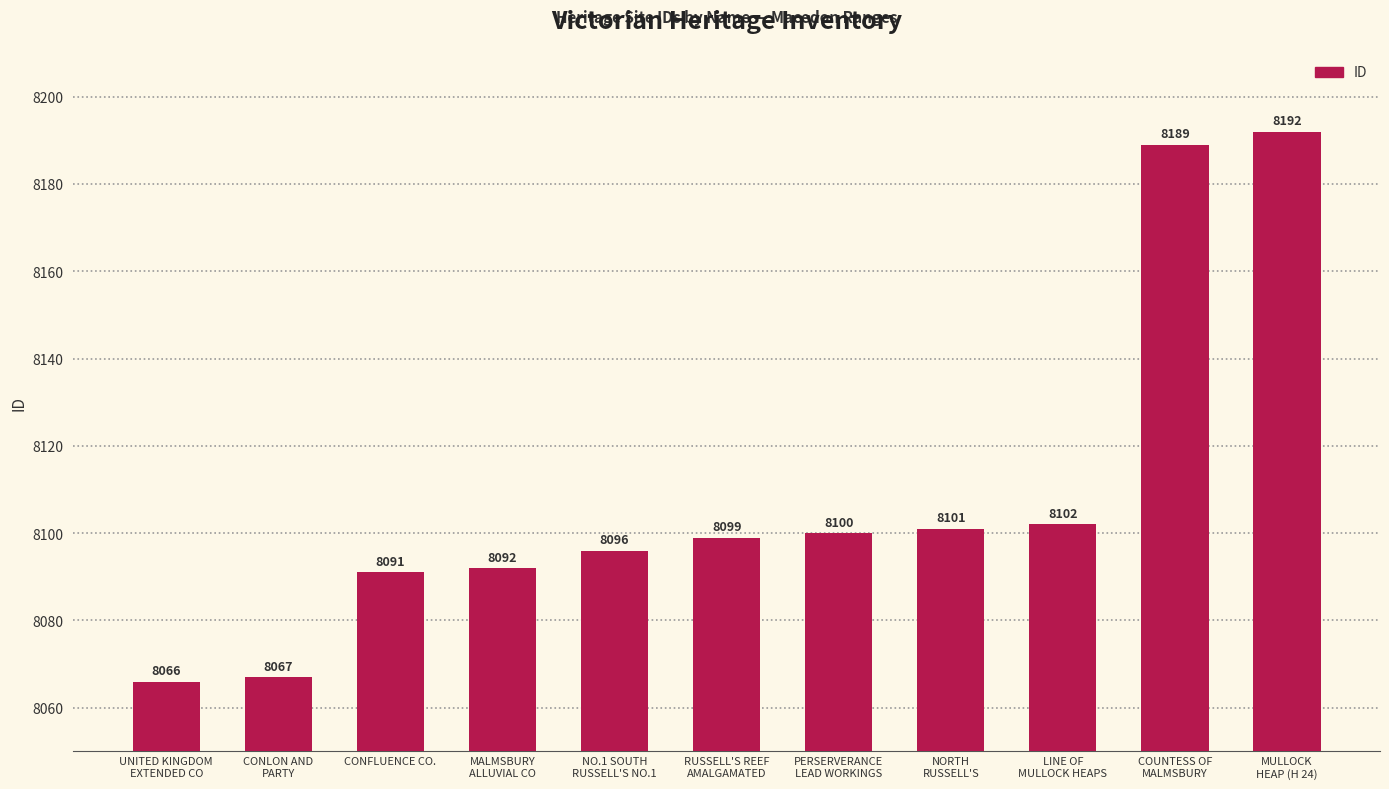

How many bars are there in total?

11